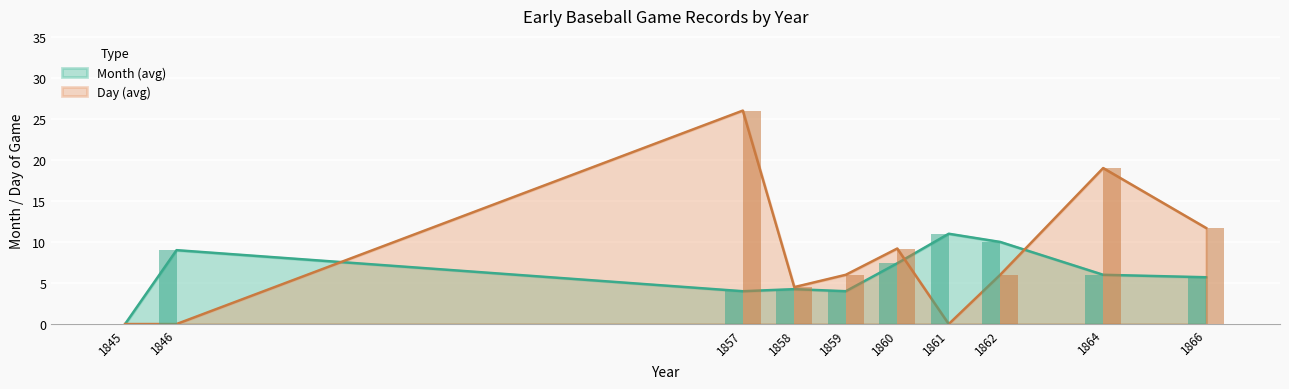

Are the bars grouped side by side (vs. stacked)?

Yes